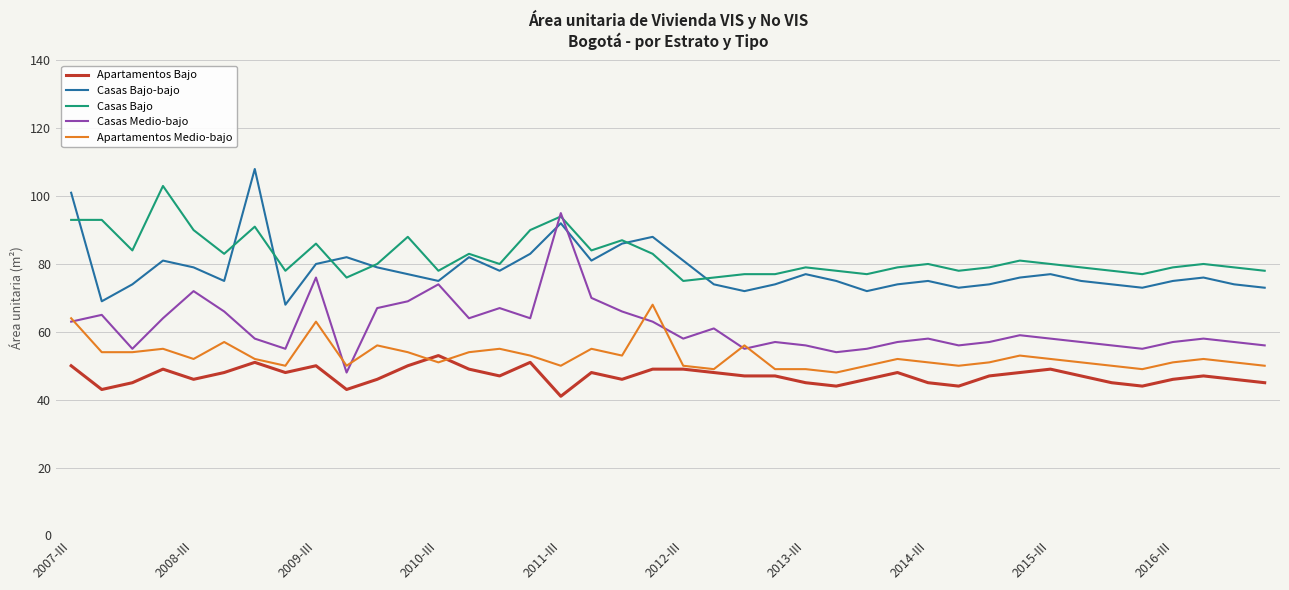

Which series has the largest total across all categories?

Casas Bajo